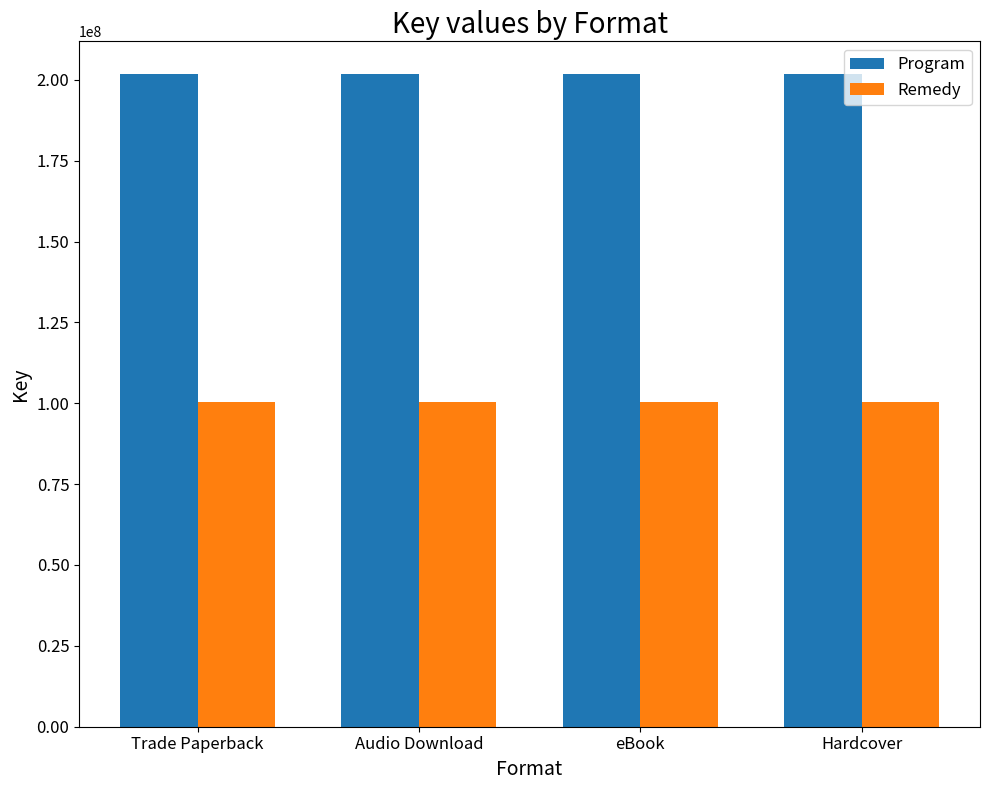

How many groups of bars are there?

4